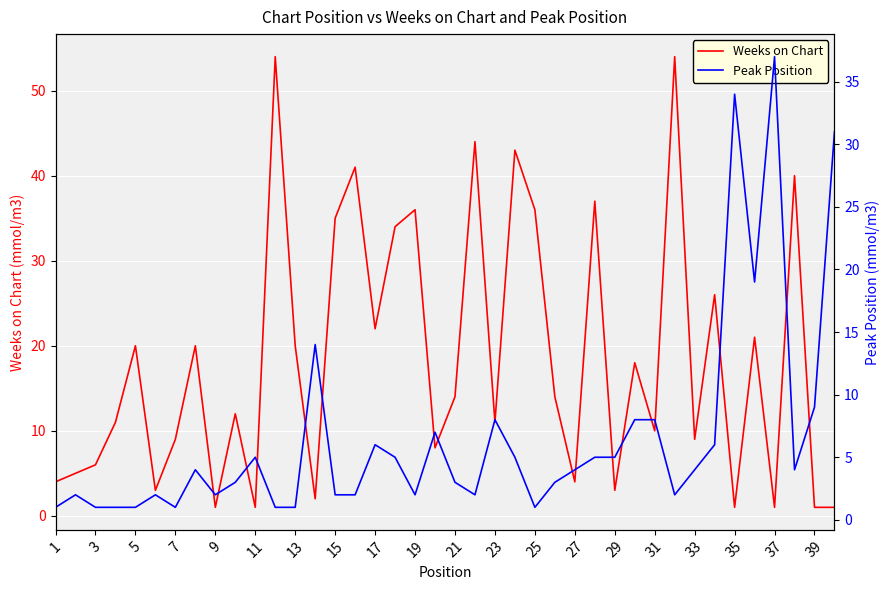

The value of Weeks on Chart at 7 is 6. True or false?

False